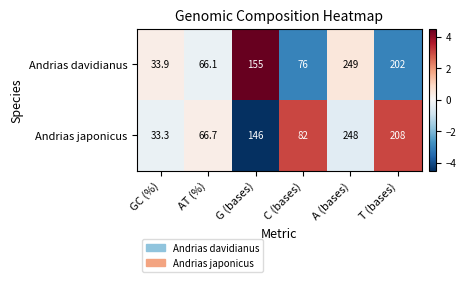

What value does the Andrias japonicus series have at G (bases)?

146.0